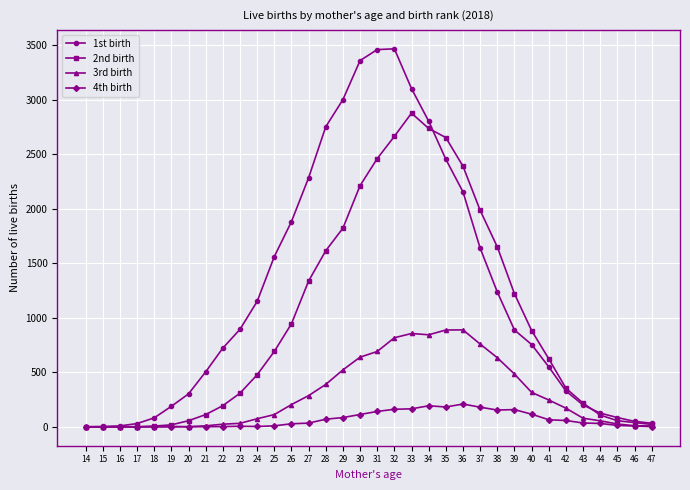

Is the value of 2nd birth at 20 greater than the value of 3rd birth at 38?

No